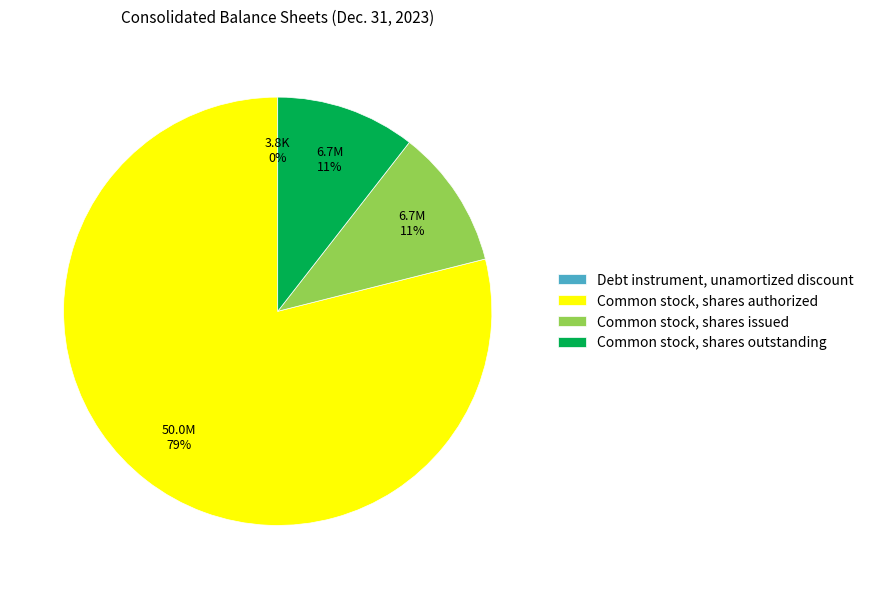

To the nearest percent, what is the combined percentage of Common stock, shares issued and Common stock, shares authorized?

89%